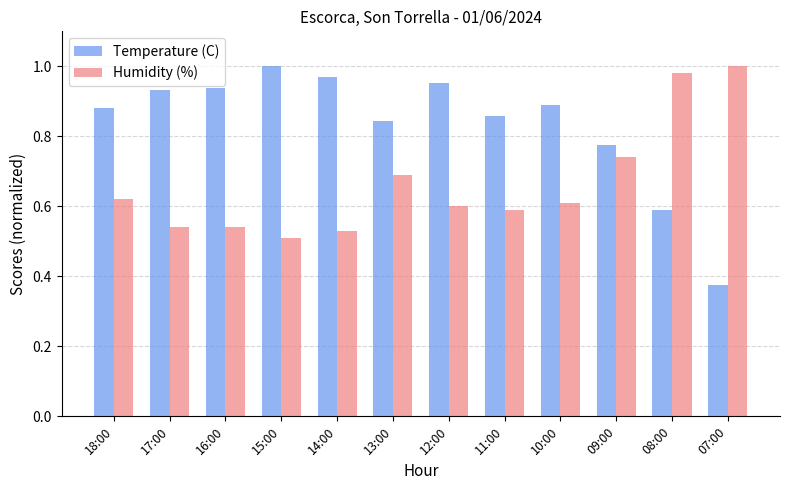

What is the sum of all Temperature (C) values?

10.0